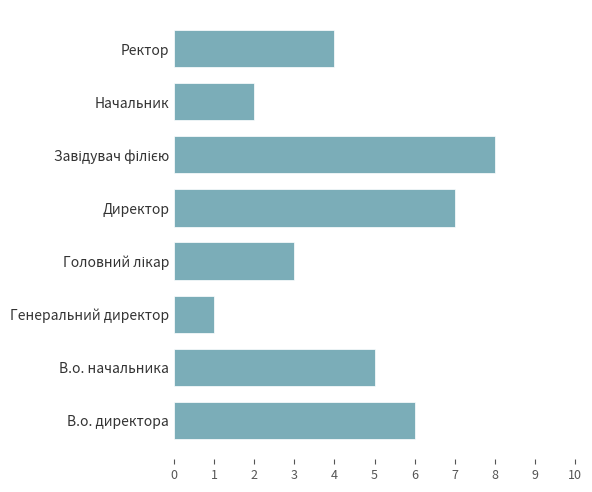

Reading bottom to top, extract all data points from this chart.

6	5	1	3	7	8	2	4